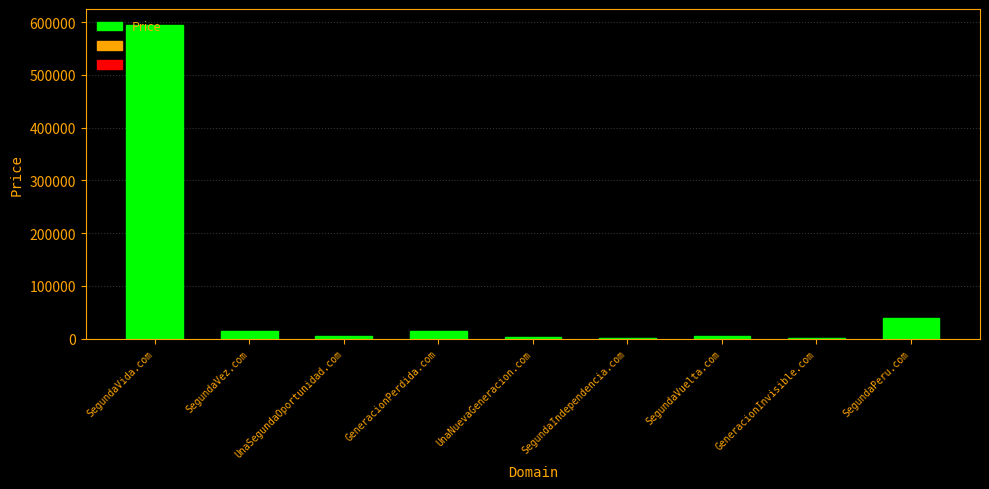

What is the difference between the maximum and minimum values?

593000